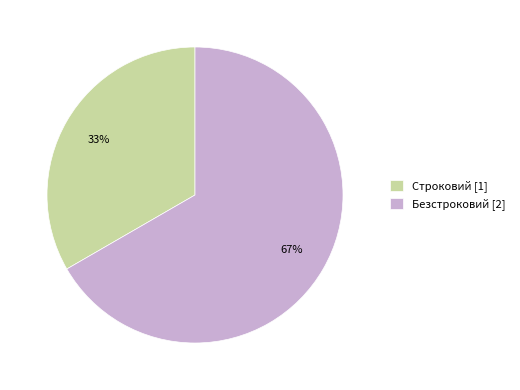

To the nearest percent, what is the average slice percentage?

50%